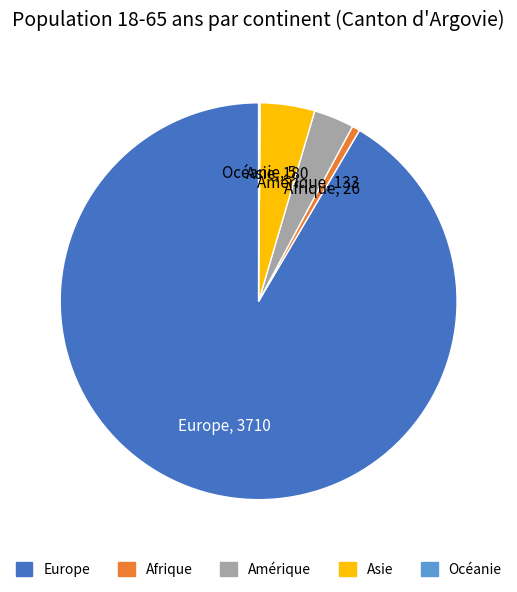

Does Asie represent more than half of the total?

No